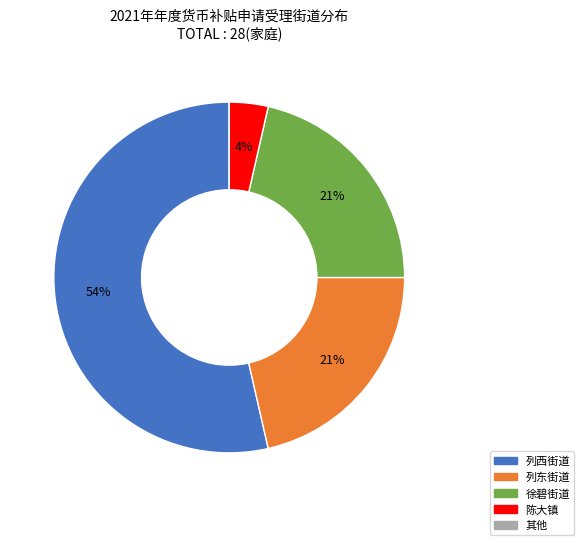

To the nearest percent, what is the difference between the largest and smallest slice percentages?

54%